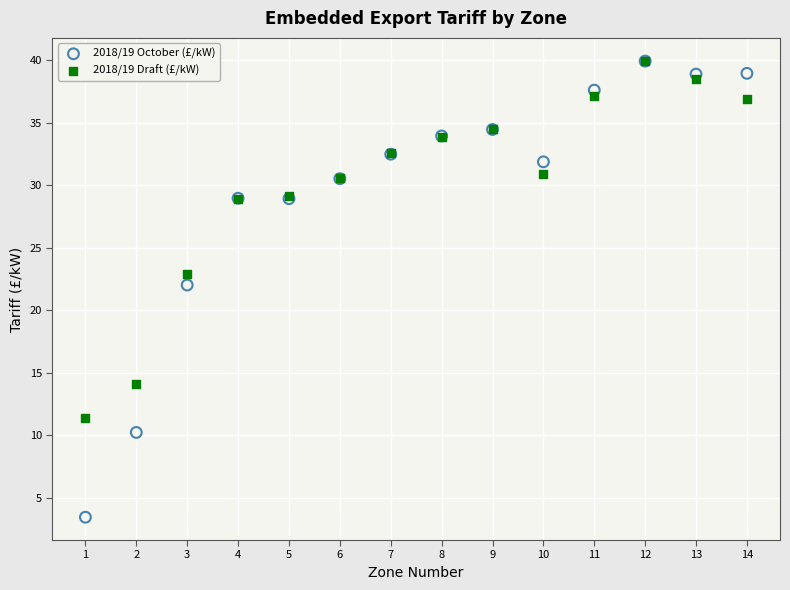

Across all series, what Y value is closest to 21?

22.0